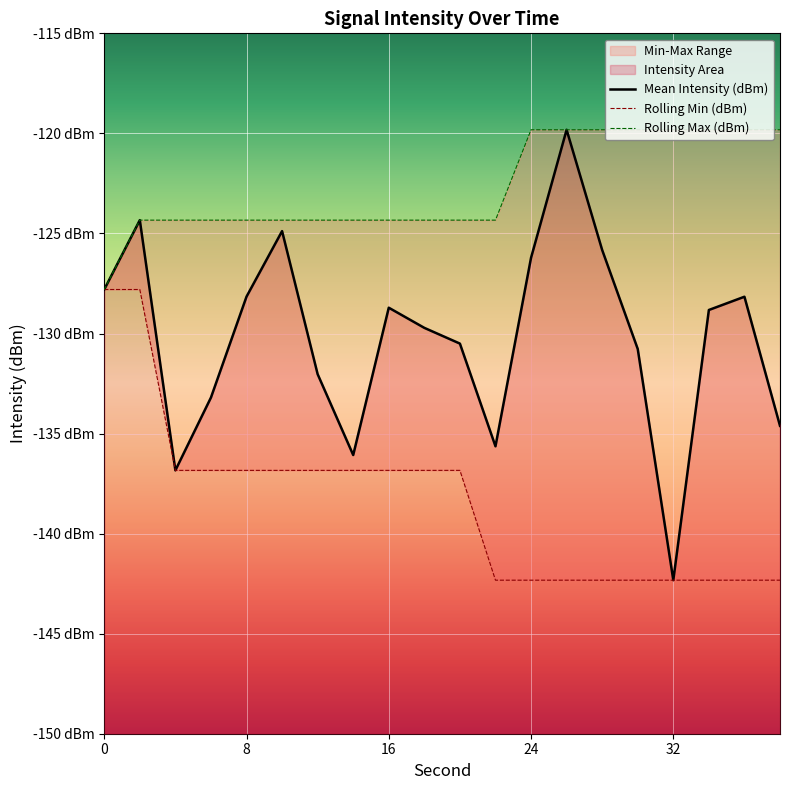

Which series has the largest range (max minus min)?

Mean Intensity (dBm)